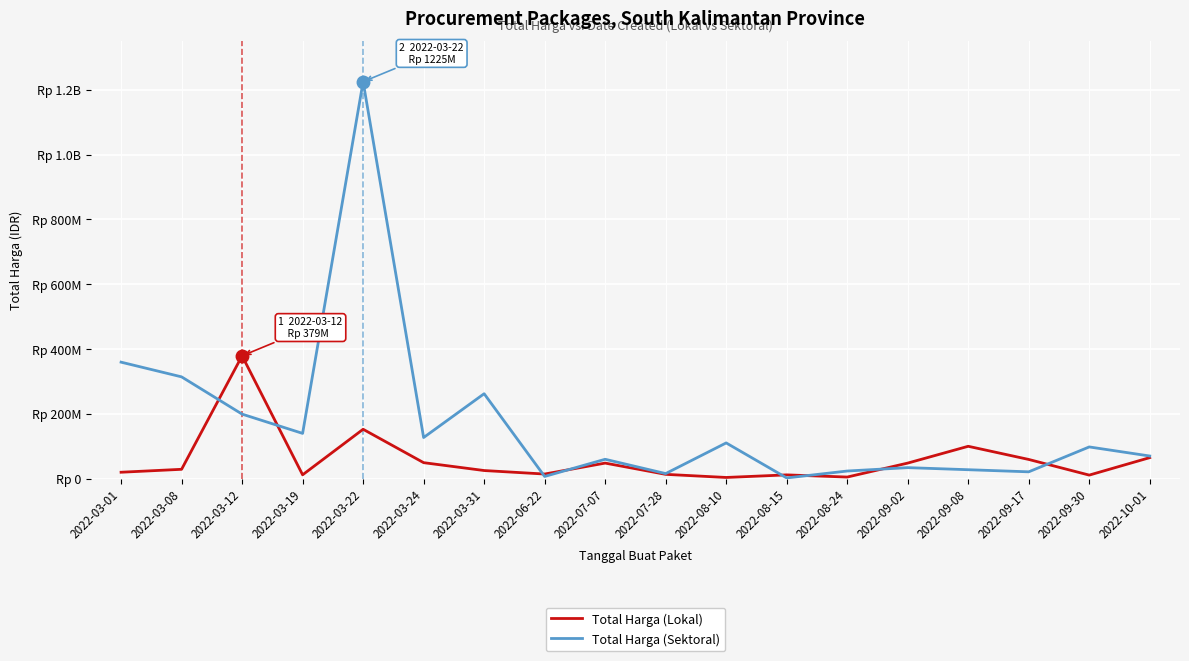

What is the sum of all Total Harga (Lokal) values?

1047495000